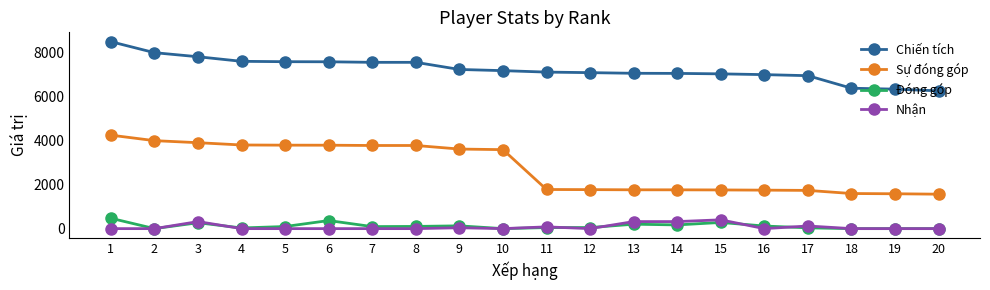

How many data points does each series have?

20